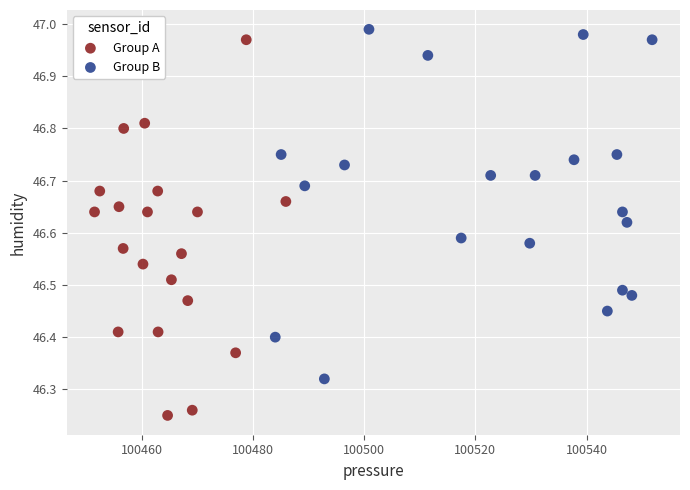

Which series has the widest spread of Y values?

Group A